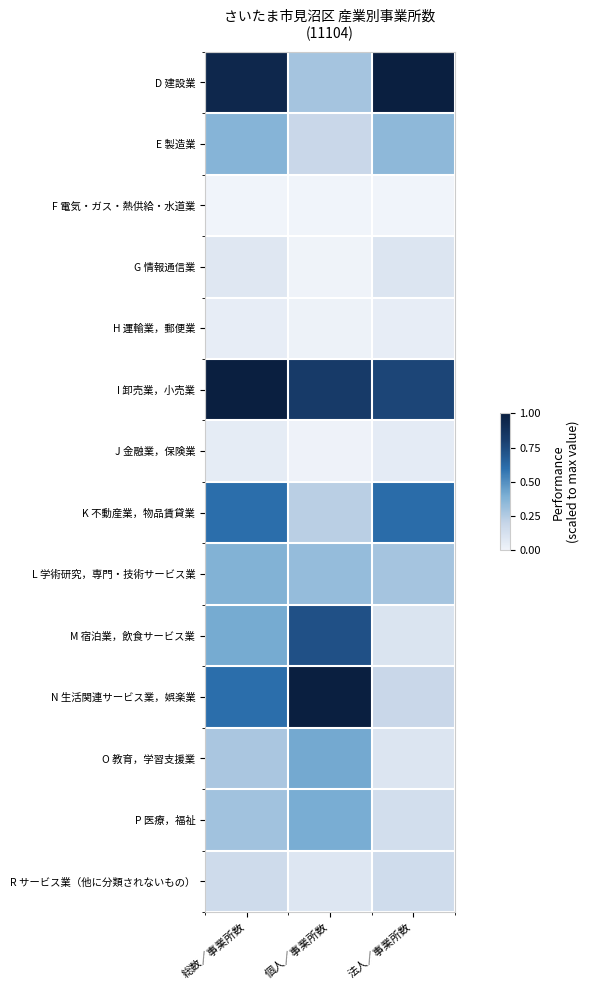

At how many categories does at least one series exceed 0?

3